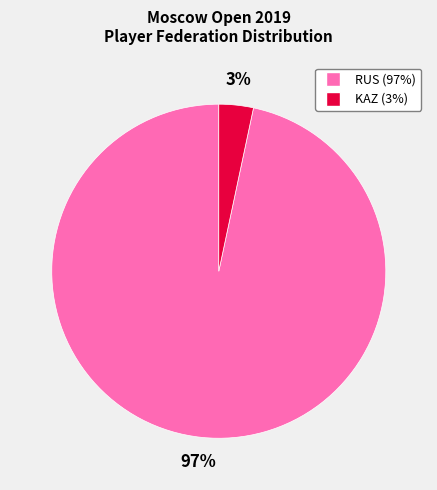

The KAZ slice represents 3% of the pie. True or false?

True